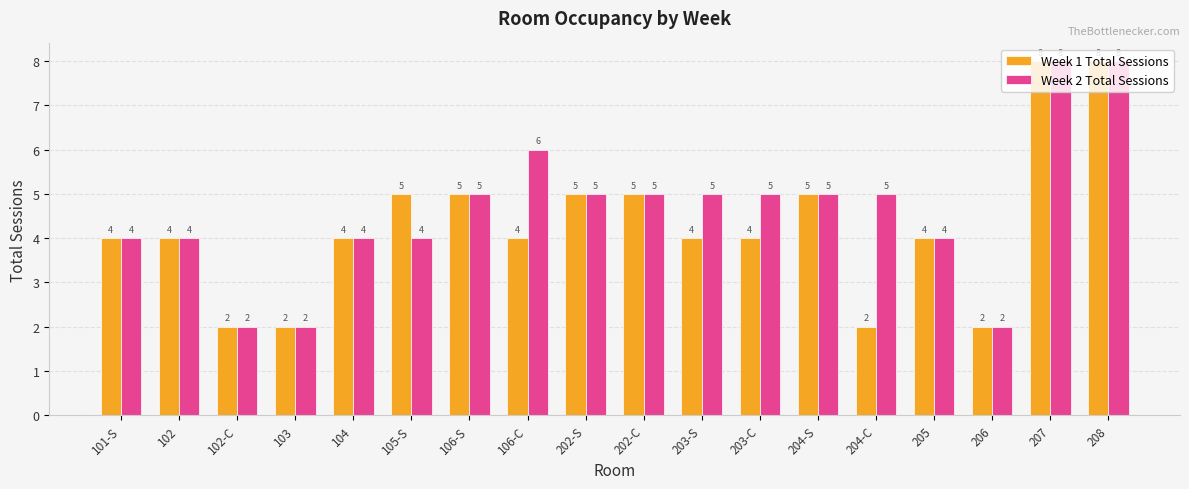

List the series in order of their overall mean, highest first.

Week 2 Total Sessions, Week 1 Total Sessions